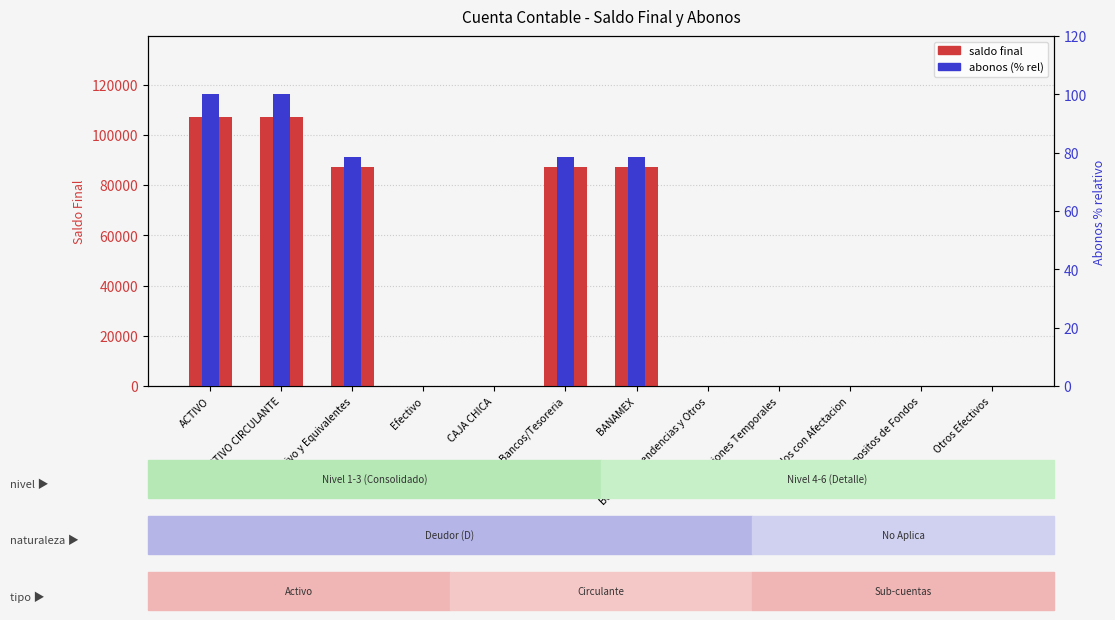

Is it true that saldo final equals 0.0 at CAJA CHICA?

True